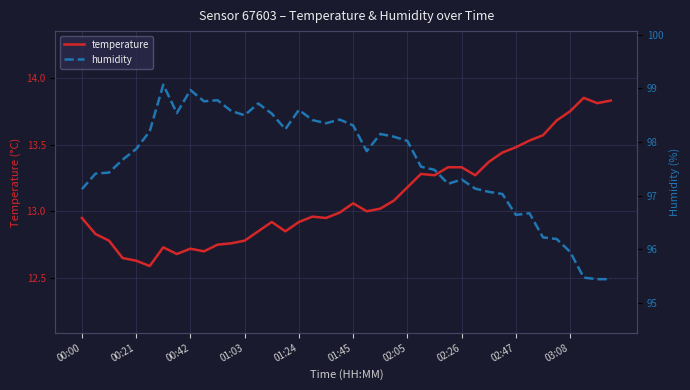

What is the lowest value of the temperature series?

12.6